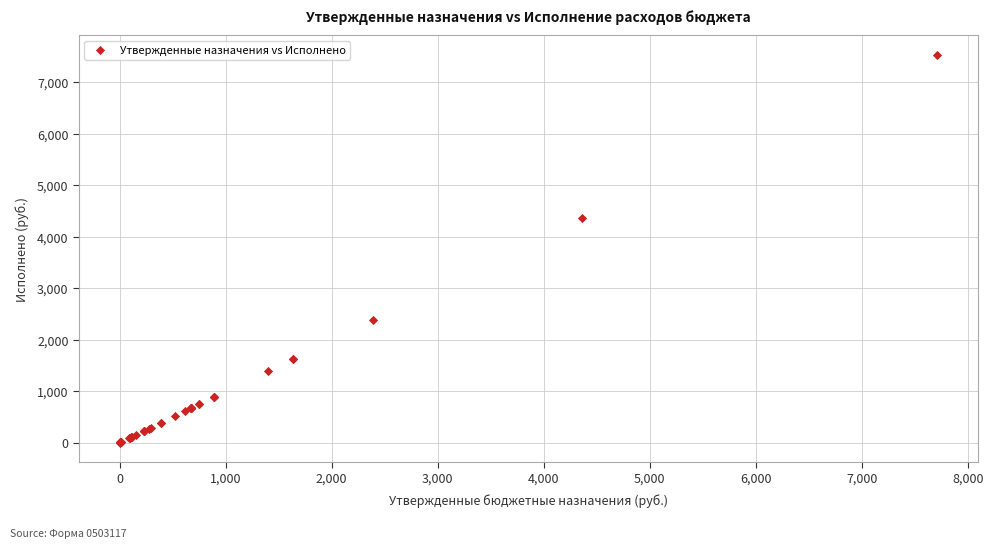

What Y value in the scatter plot is closest to 3770?

4360.7